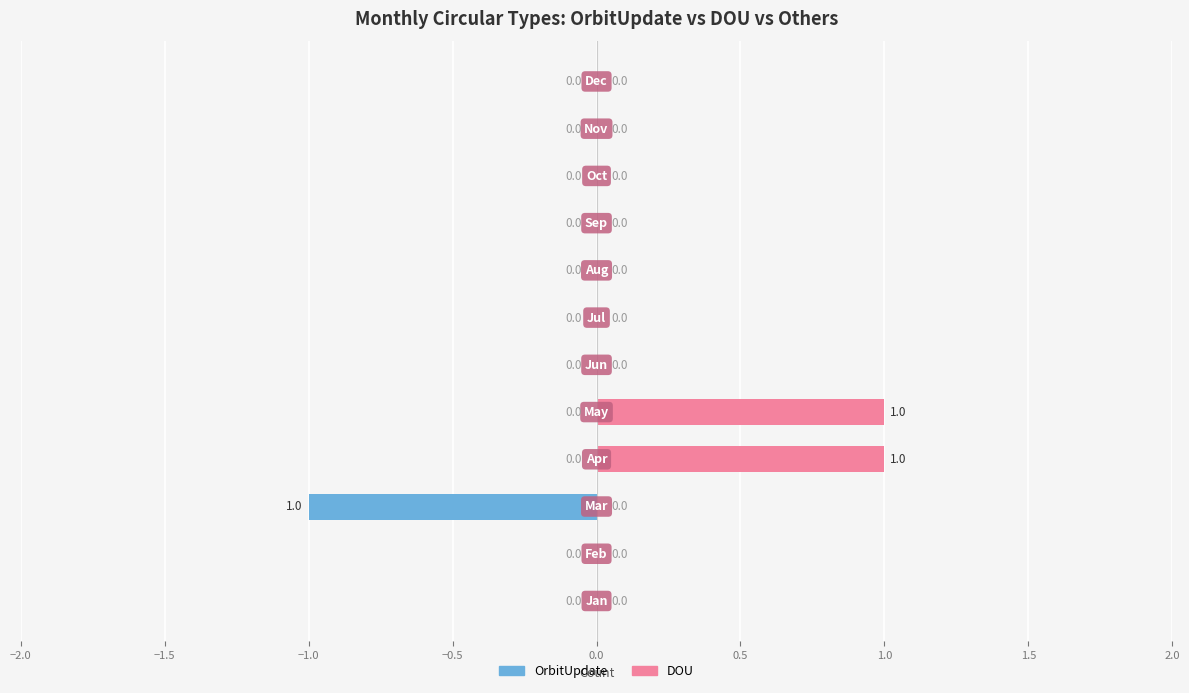

How many groups of bars are there?

12